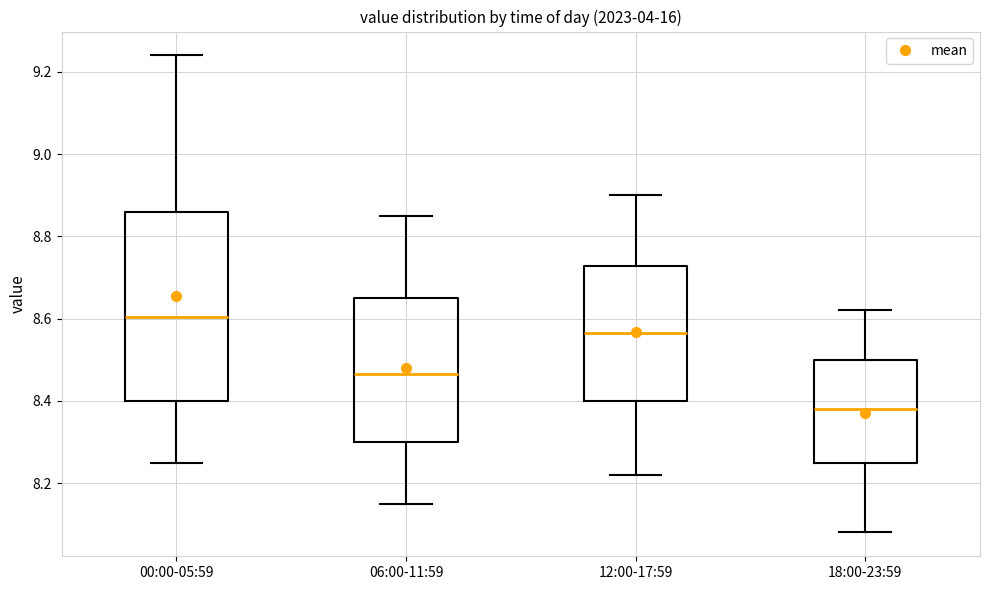

Where is the lower edge of the box for 06:00-11:59 on the y-axis? The values are not printed on the chart, so give them approximately, as read against the axis.

8.30